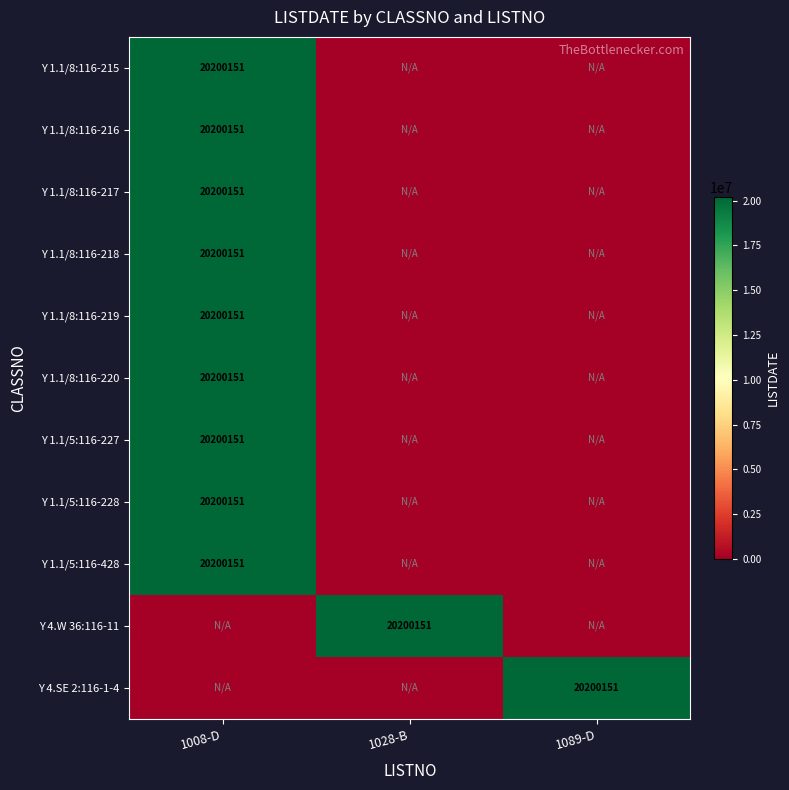

The Y 1.1/5:116-227 series shows 5374104 at 1008-D. True or false?

False